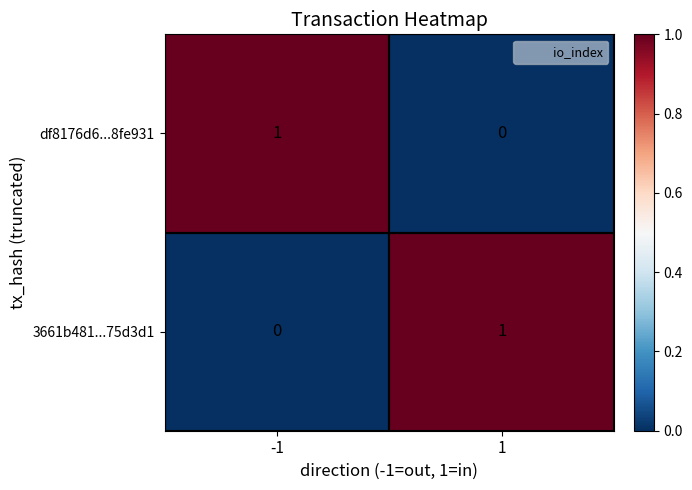

What is the maximum value shown in the chart?

1